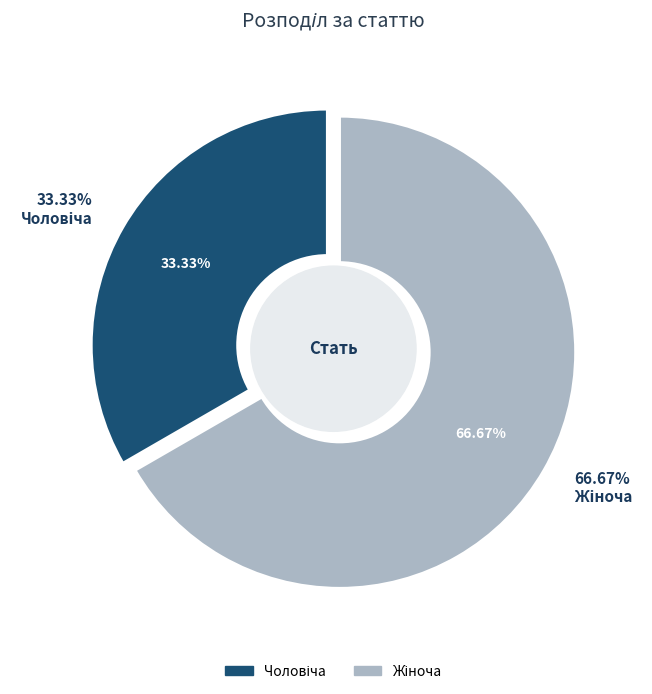

Is it true that Жіноча is 72% of the pie?

False